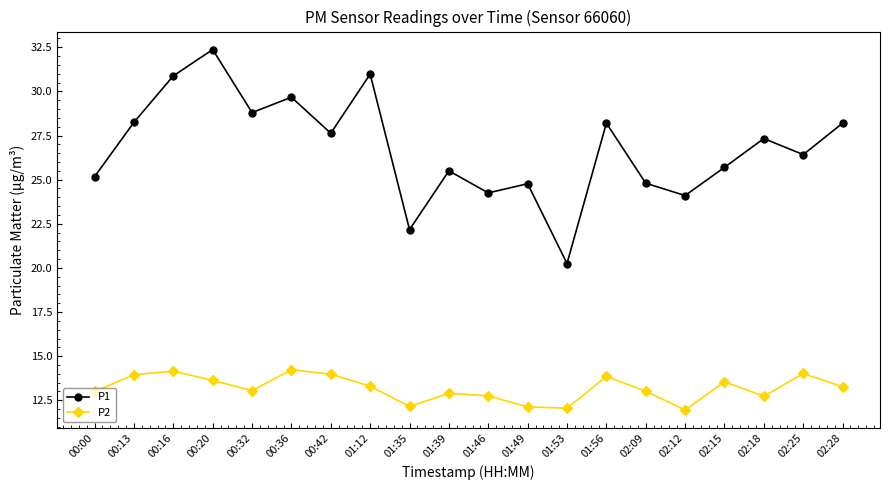

What is the spread (max minus min) of values at 01:35?

10.0